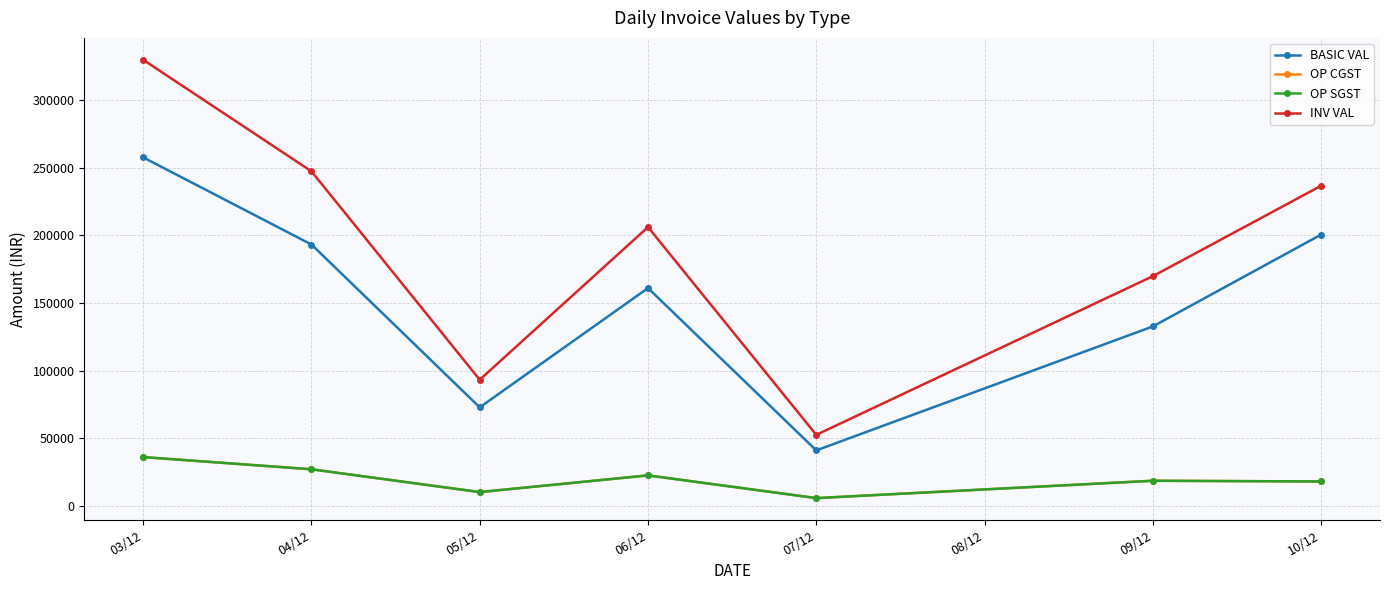

Which series changed the most between 03/12 and 04/12?

INV VAL